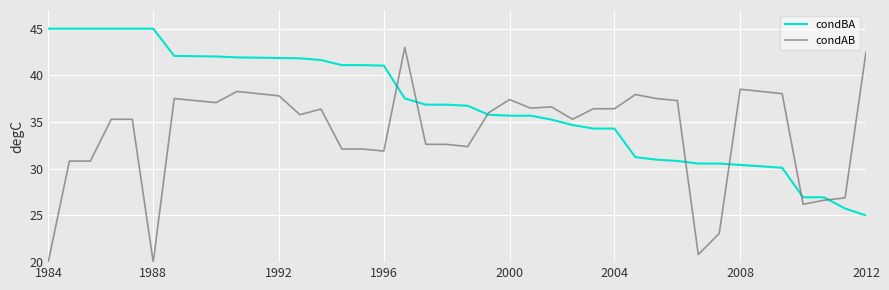

At how many categories does at least one series exceed 40?

19